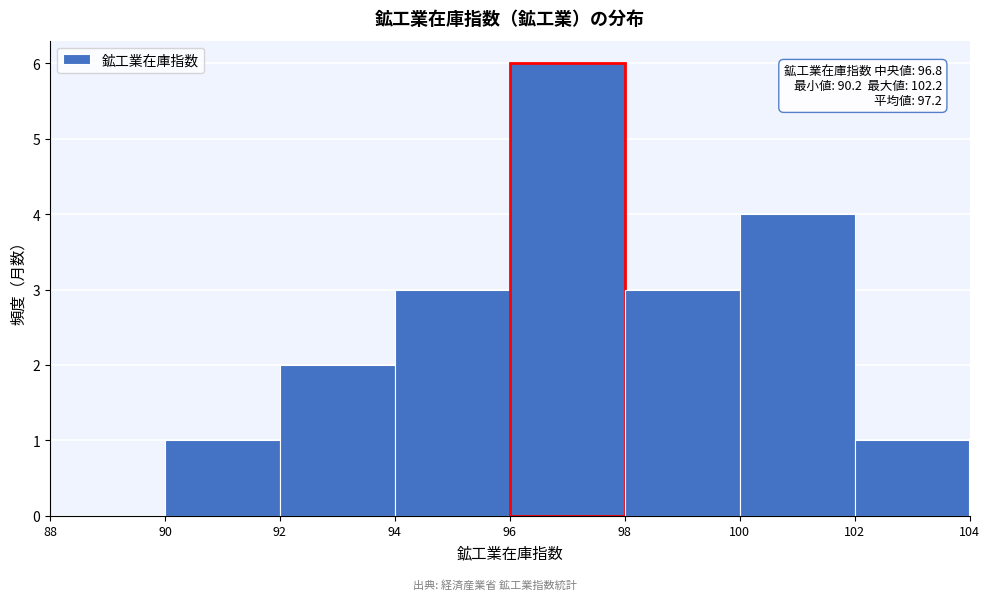

Which range on the x-axis has the tallest bar?

96 to 98